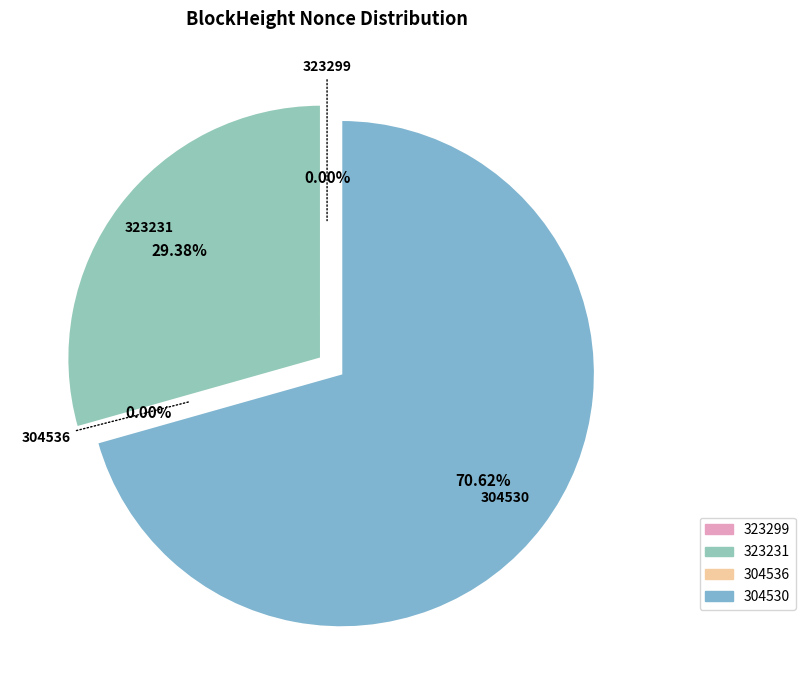

Combined, do 323299 and 323231 account for over 50%?

No